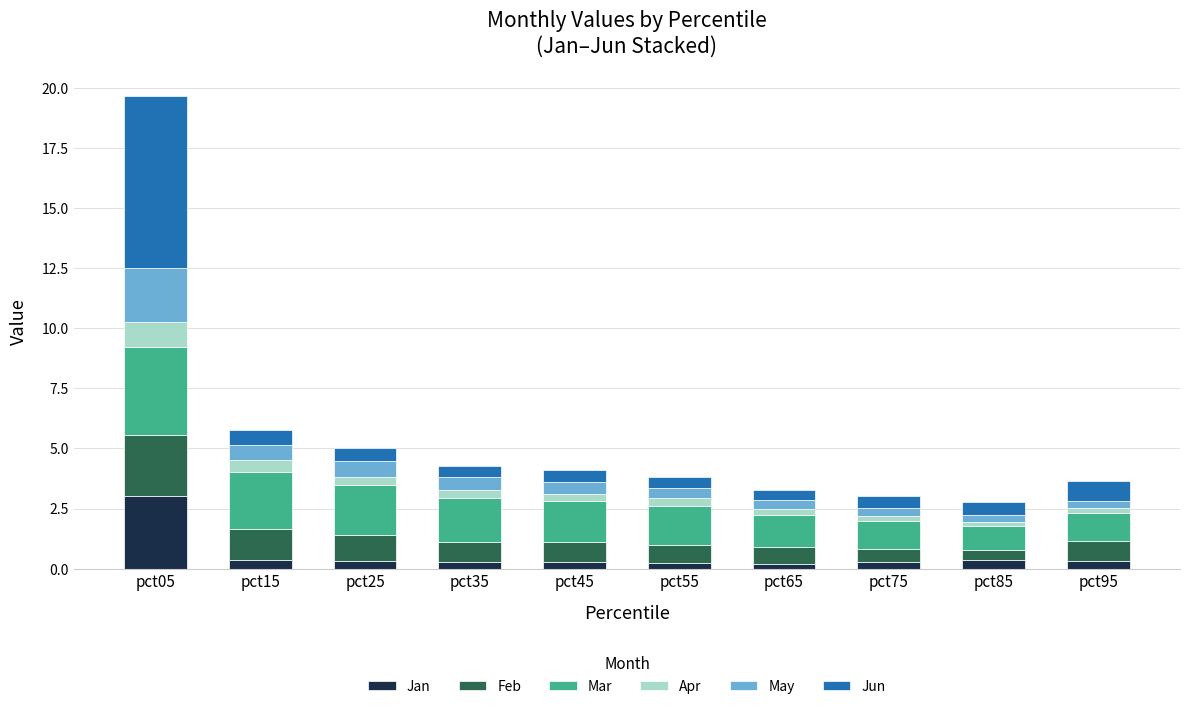

At which category is the sum across all series the highest?

pct05